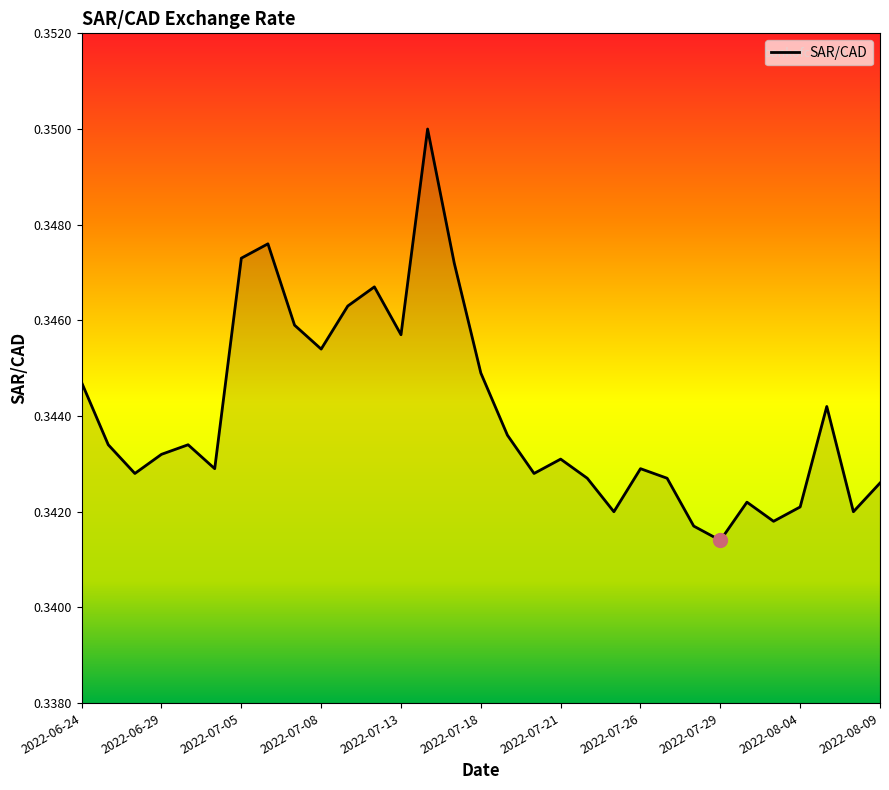

Is this an area chart (filled region under the line)?

No